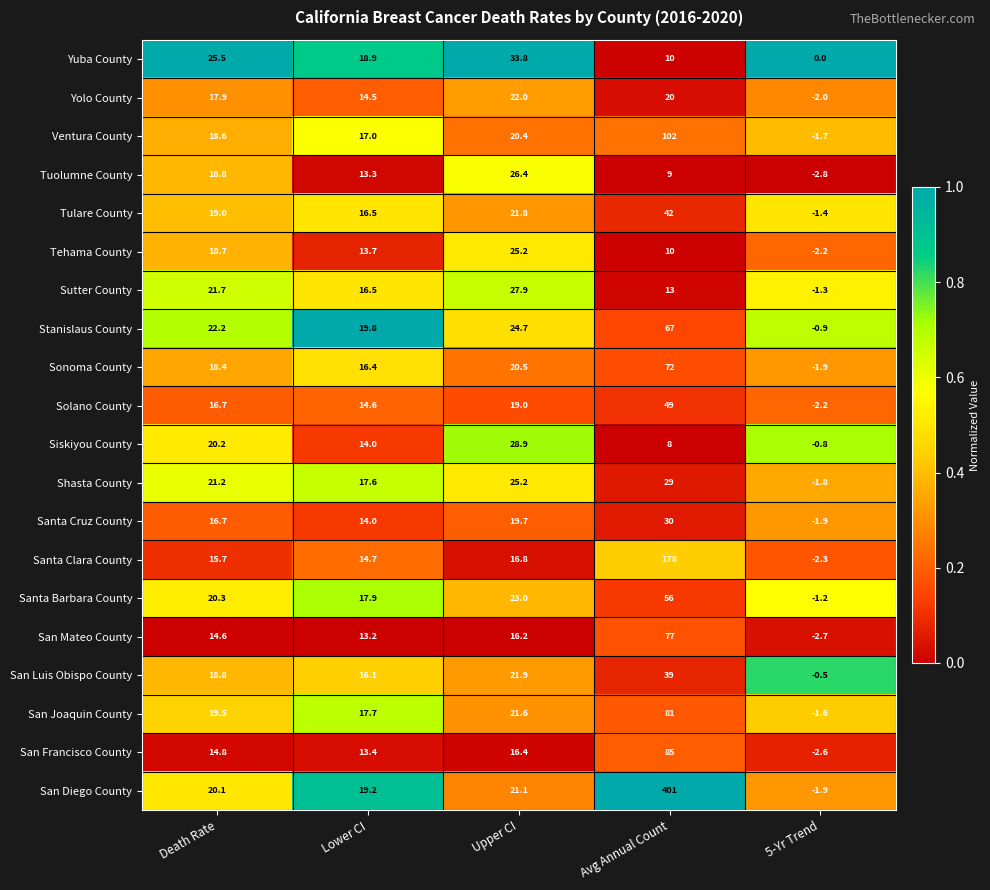

At which label is Stanislaus County closest to 33?

Upper CI